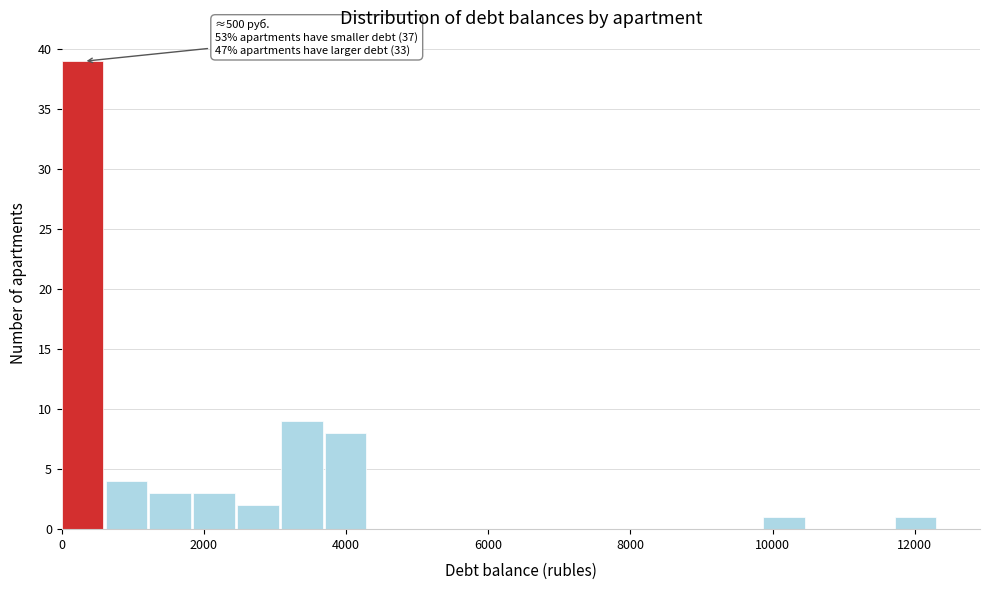

Read against the x-axis, roughly where is the centre of the tallest bar?

200